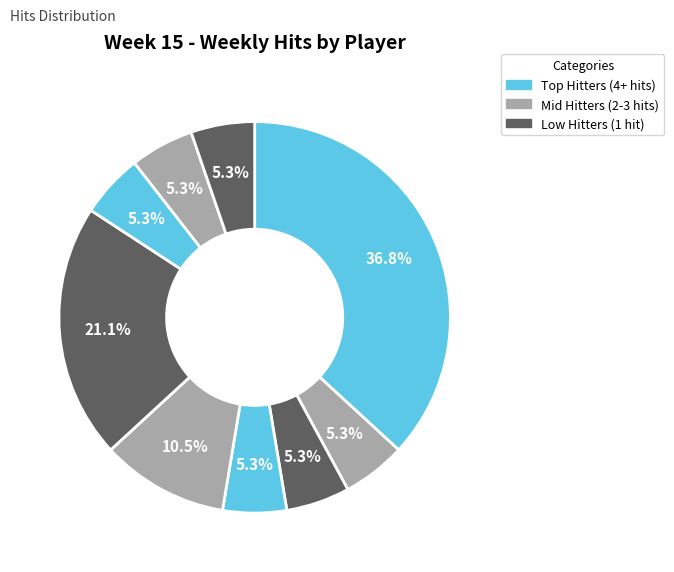

Count the number of slices in the pie.

9